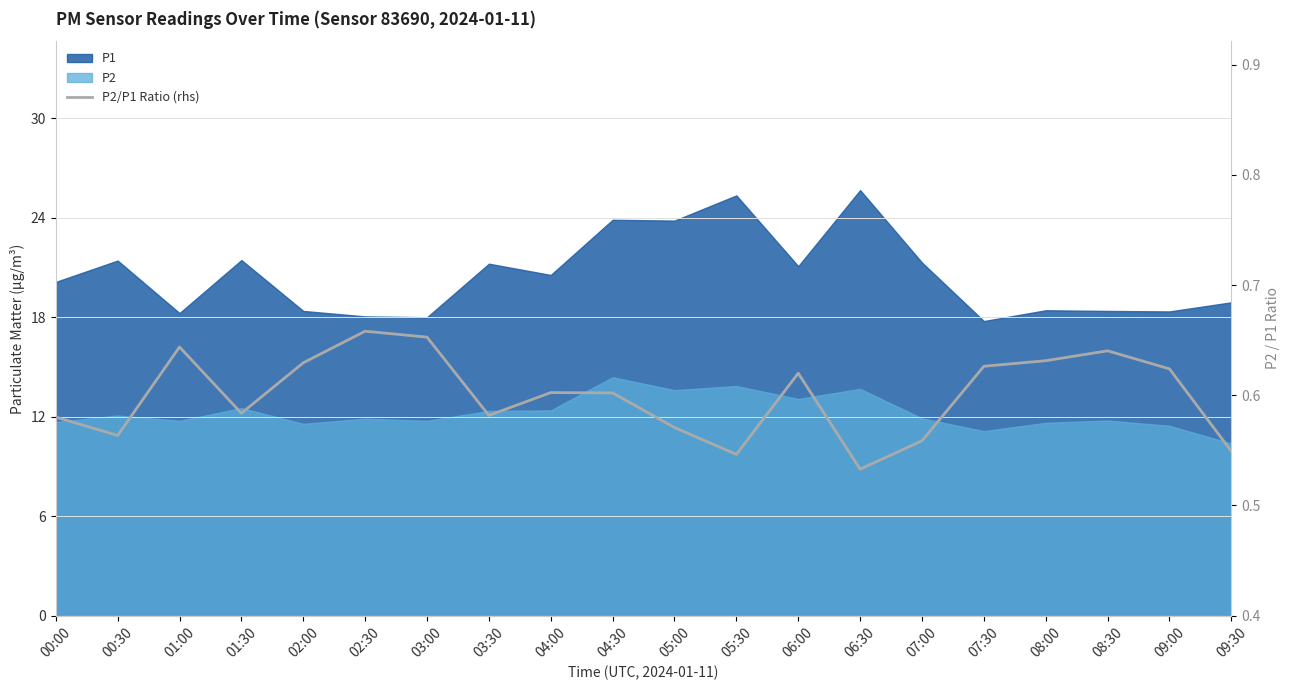

At which category does the data reach its first local peak?

01:00